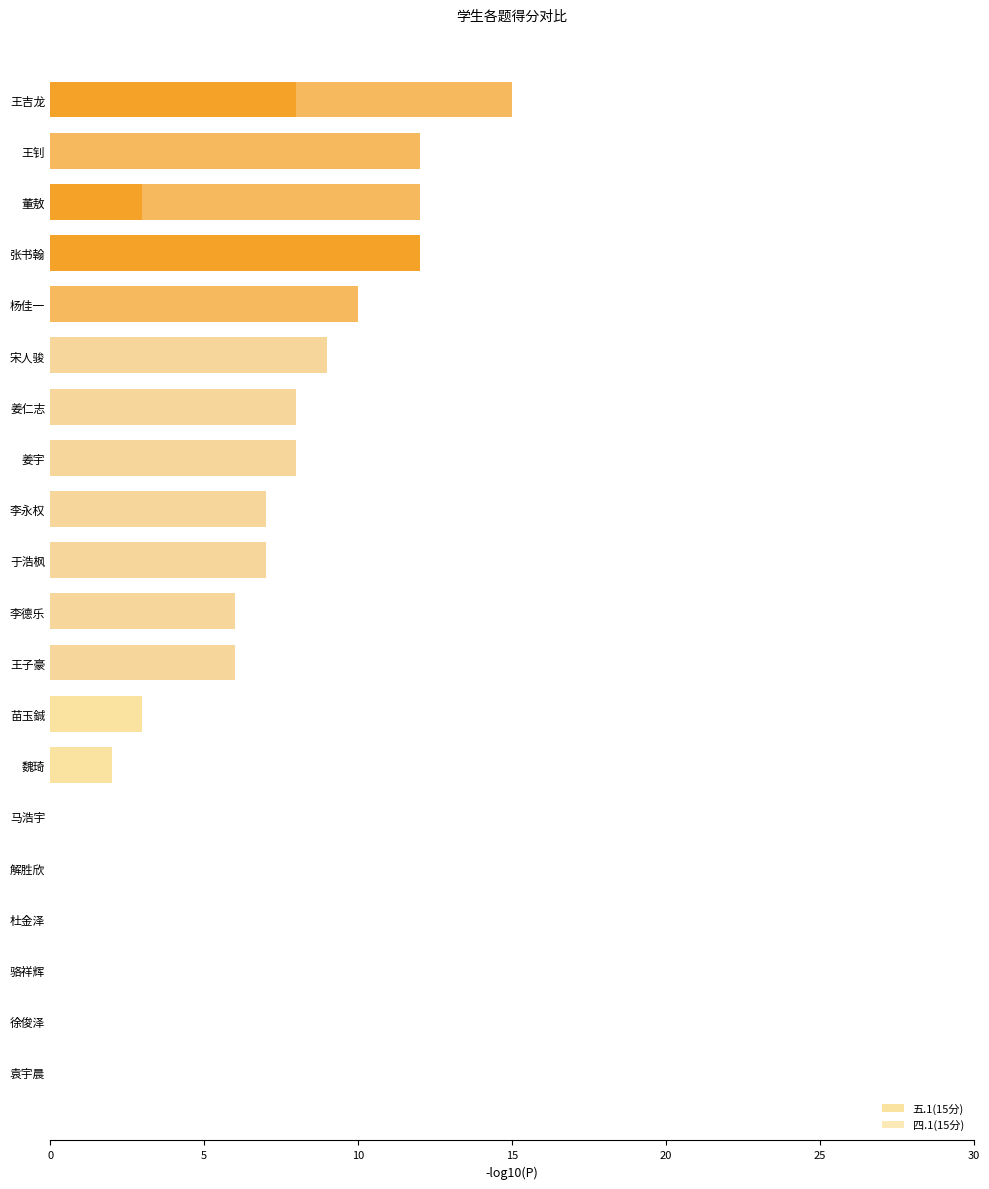

How many distinct data groups are displayed?

2